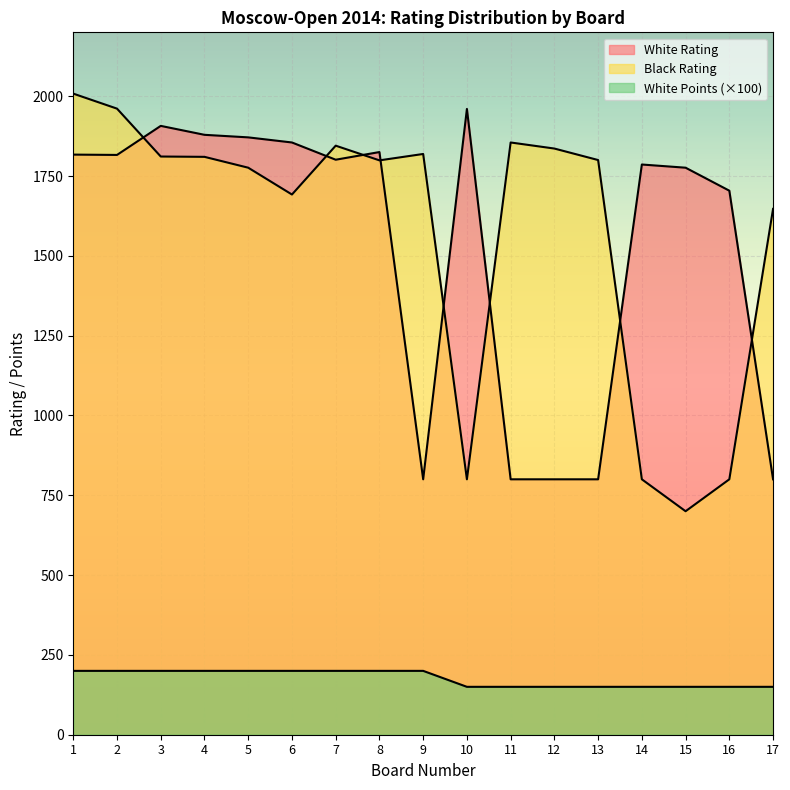

How many lines are shown in the chart?

3